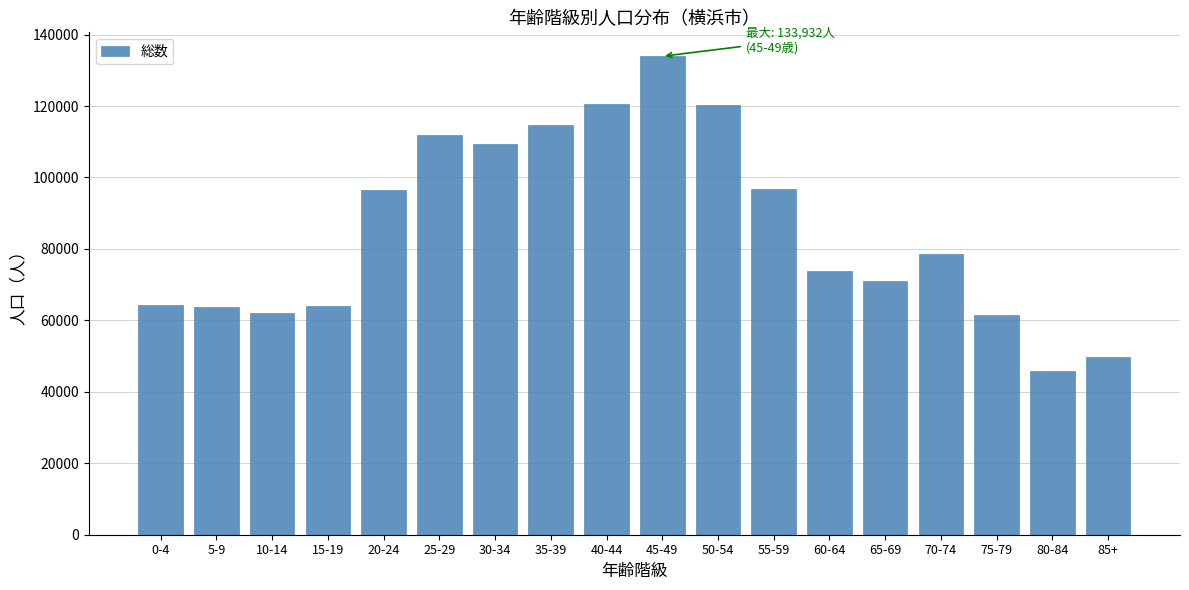

What is the greatest value displayed?

133932